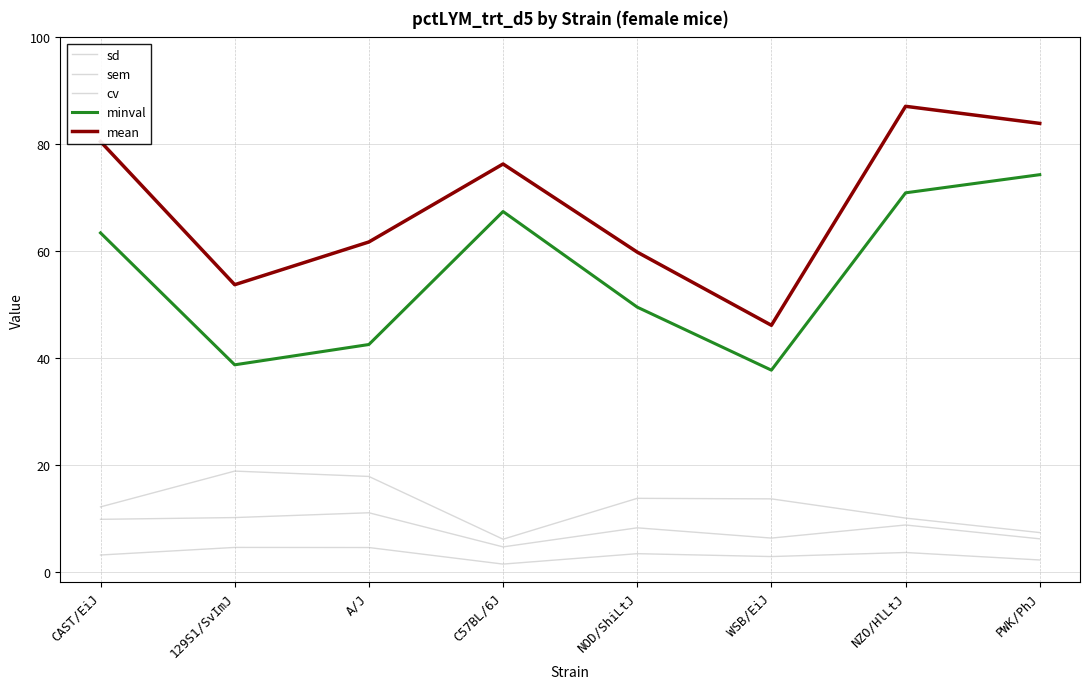

How many lines are shown in the chart?

5